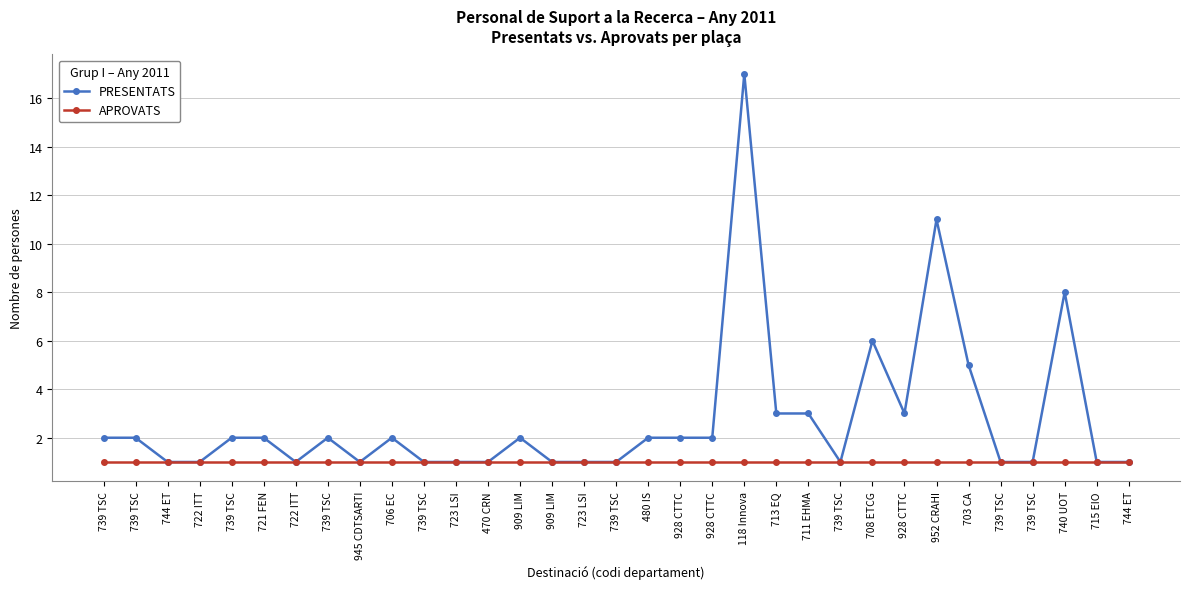

True or false: PRESENTATS and APROVATS intersect in this chart.

False